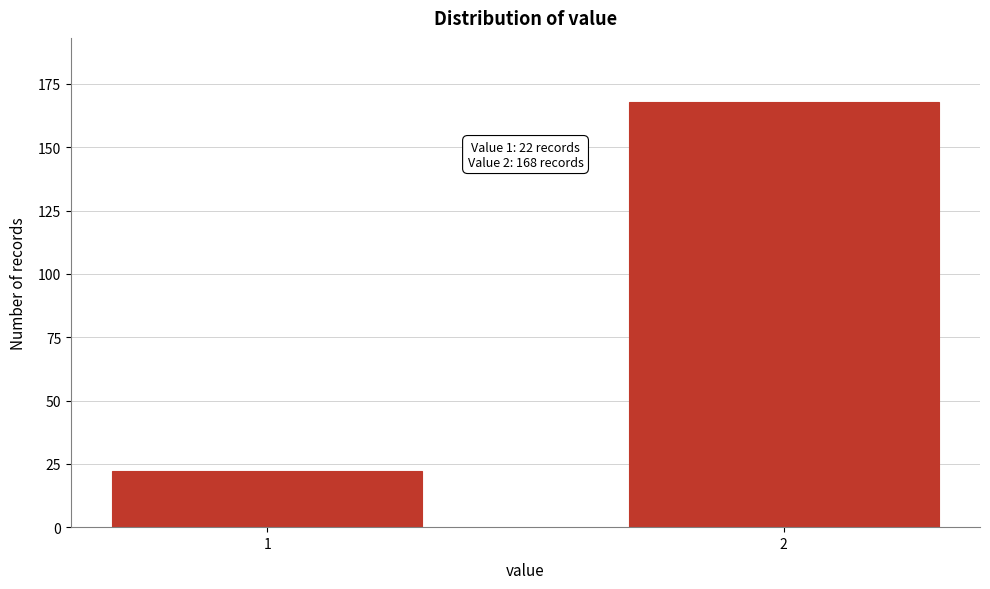

Reading left to right, what are all the values shown in this chart?

1=22	2=168